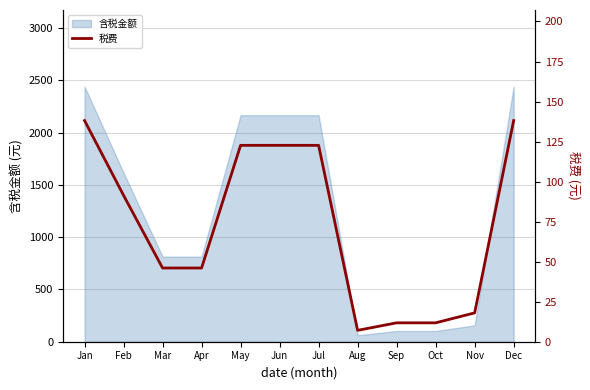

Reading left to right, what are all the values shown in this chart?

138.1	91.4	46.0	46.0	122.7	122.7	122.7	7.1	11.8	11.8	18.0	138.1